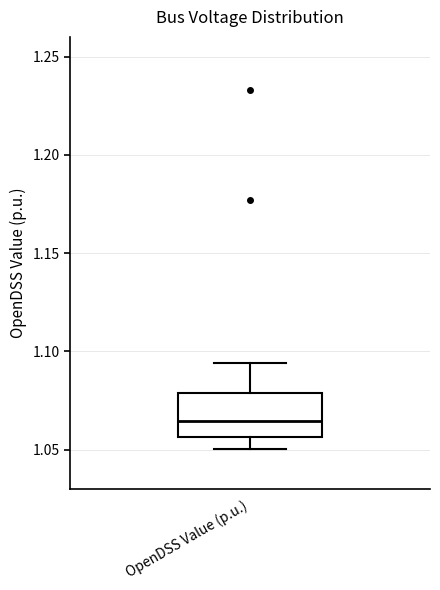

Transcribe this box plot: give where the median line is, the range the box spans, and where the two whiskers end, as read against the y-axis. The values are not printed on the chart, so give them approximately, as read against the axis.

median 1.065, box 1.055 to 1.080, whiskers 1.050 to 1.095